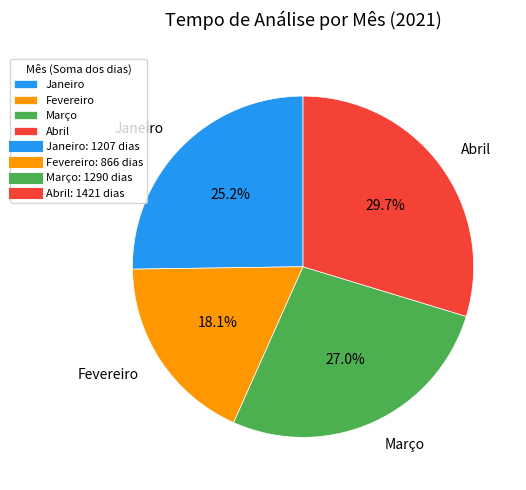

To the nearest percent, what is the difference between the largest and smallest slice percentages?

12%